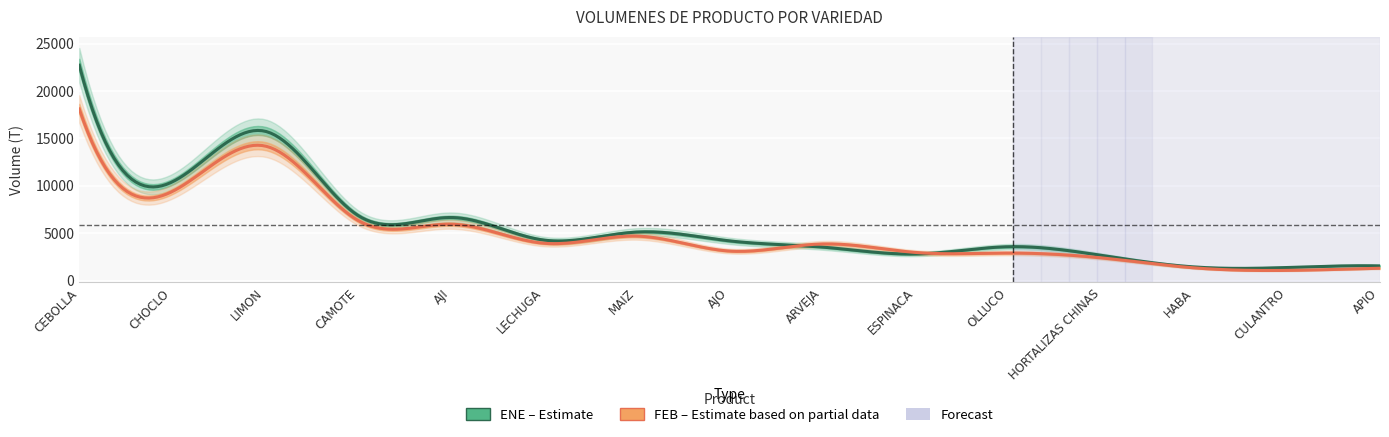

In ENE, how many points are lower than both neighbors (excluding endpoints)?

4